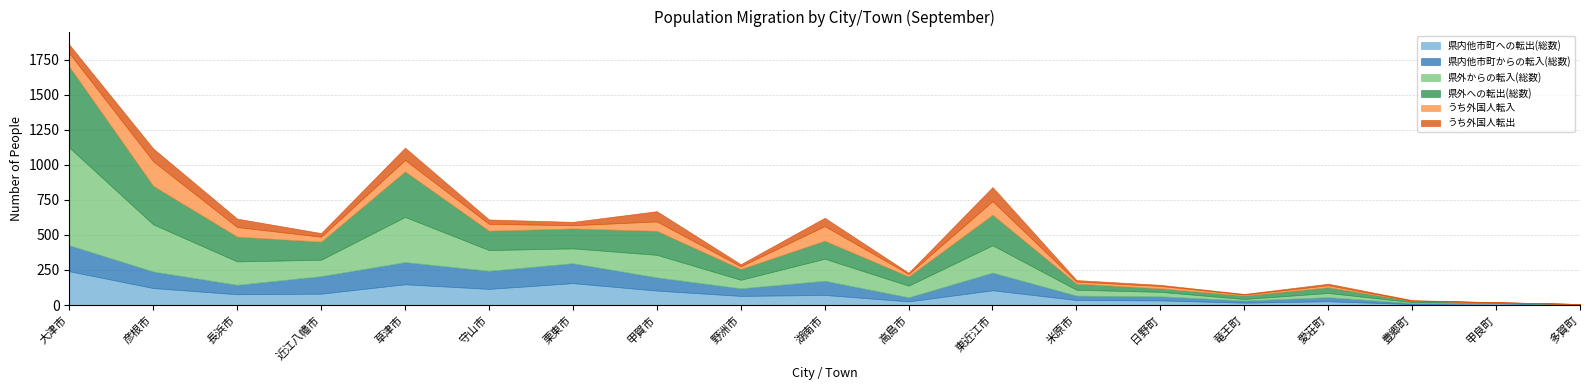

What is the total value across all series at 高島市?

230